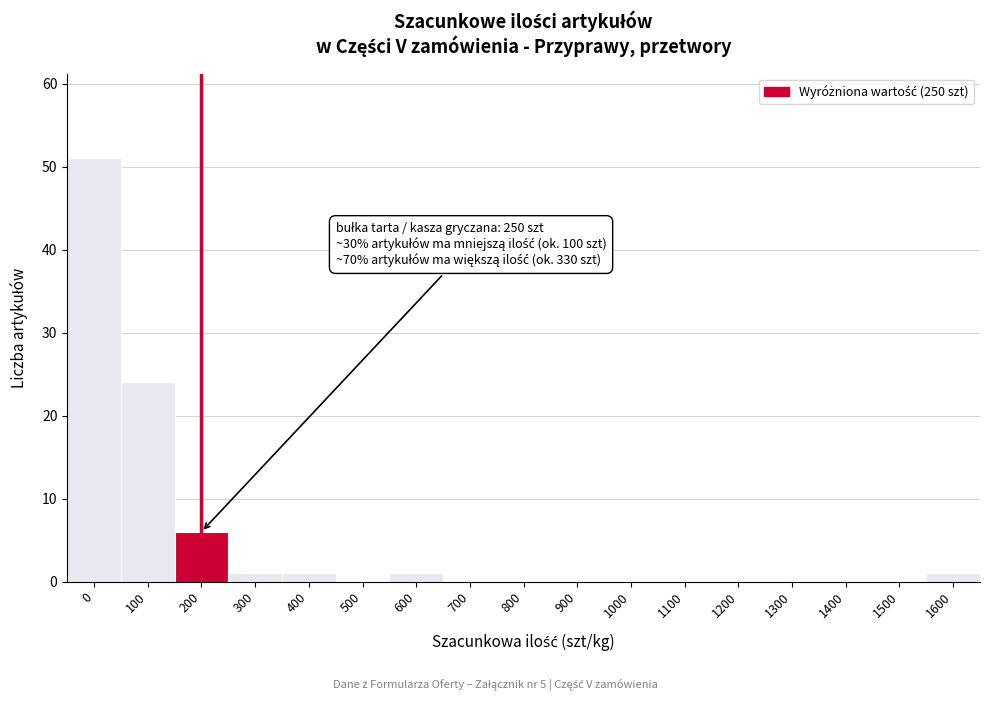

Reading right to left, transcribe all the data shown in this chart.

1600=1	1500=0	1400=0	1300=0	1200=0	1100=0	1000=0	900=0	800=0	700=0	600=1	500=0	400=1	300=1	200=6	100=24	0=51